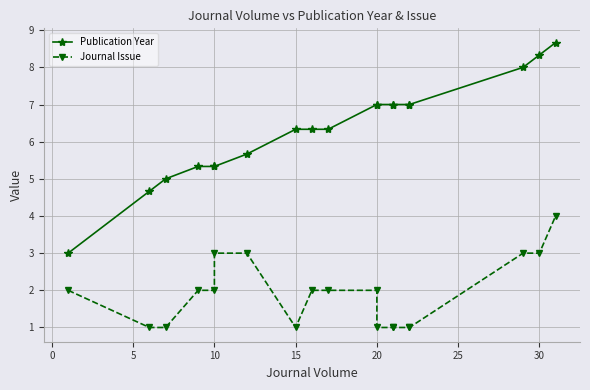

Which series changed the most between −5 and 17?

Publication Year